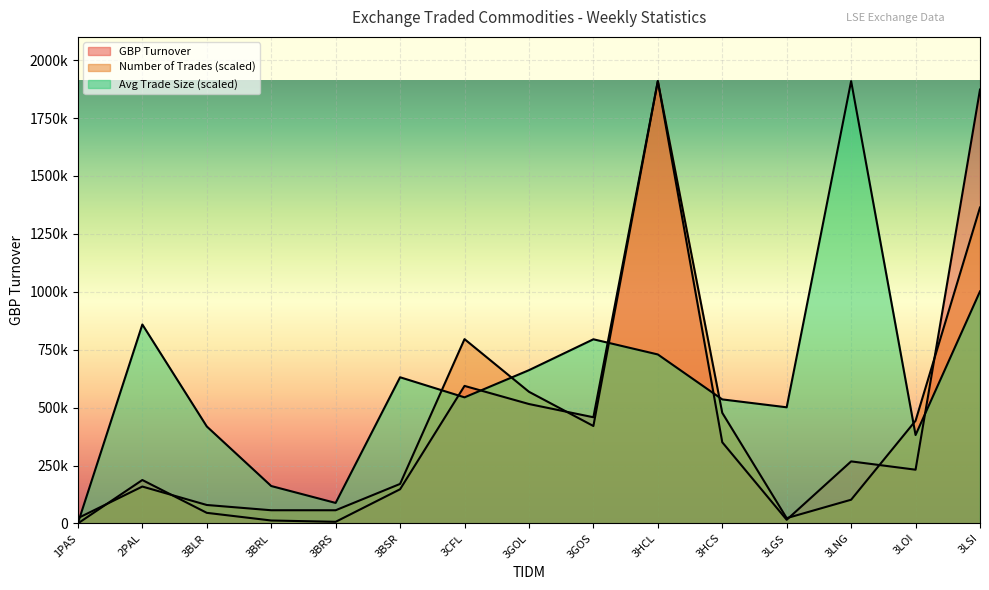

At which category does Number of Trades reach its first local peak?

2PAL